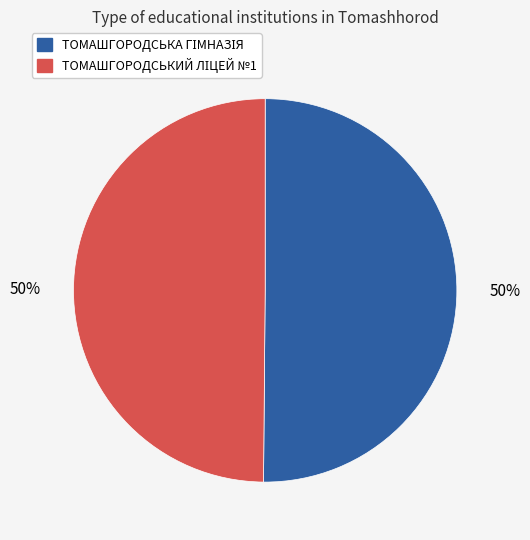

To the nearest percent, what is the average slice percentage?

50%